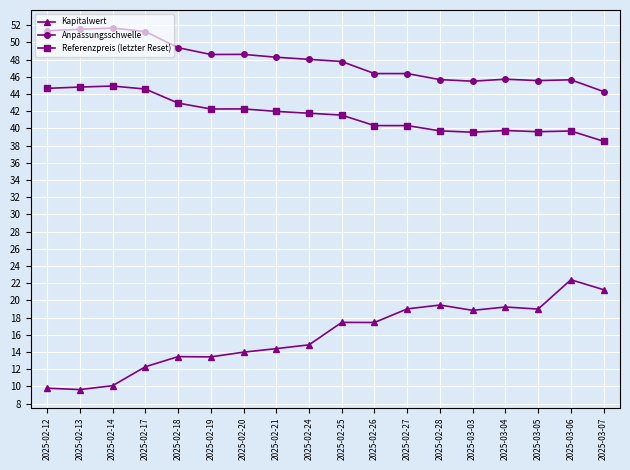

True or false: Kapitalwert and Anpassungsschwelle cross at least once.

False